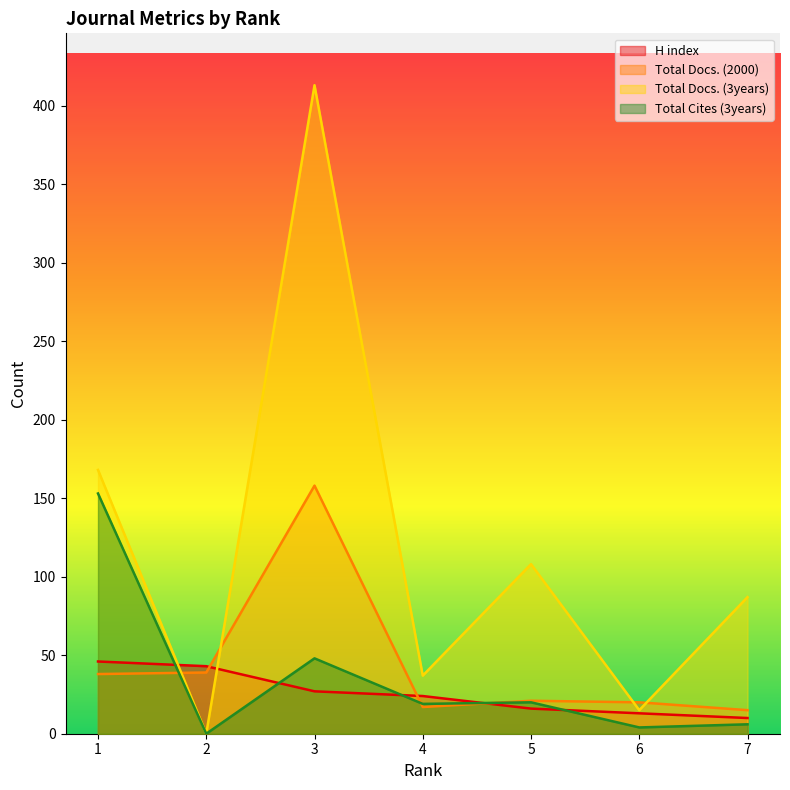

How many data points in Total Docs. (2000) are above 21?

3